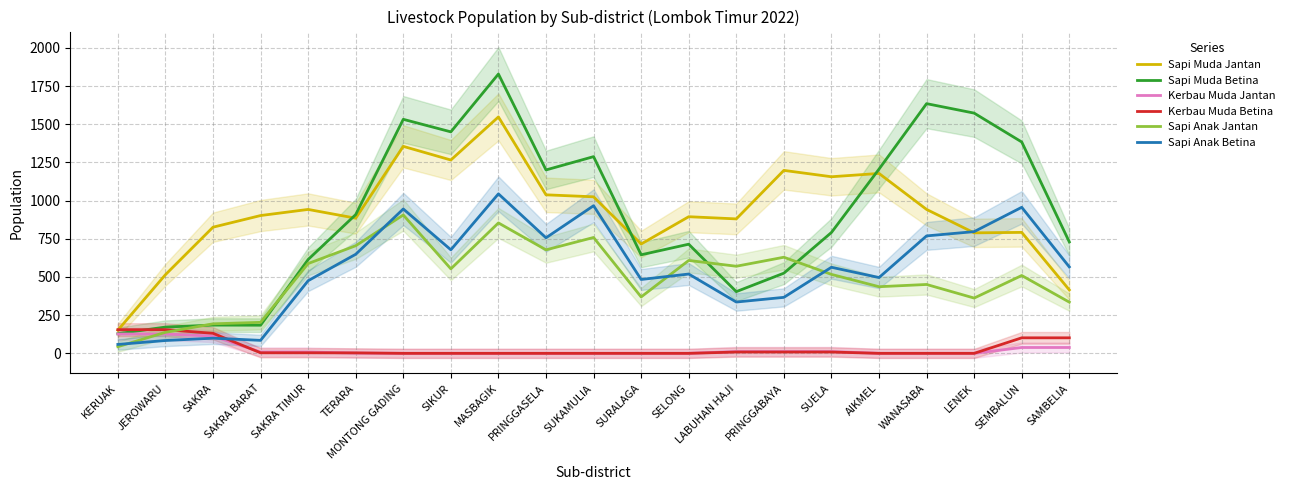

True or false: Kerbau Muda Jantan and Sapi Muda Jantan intersect in this chart.

False